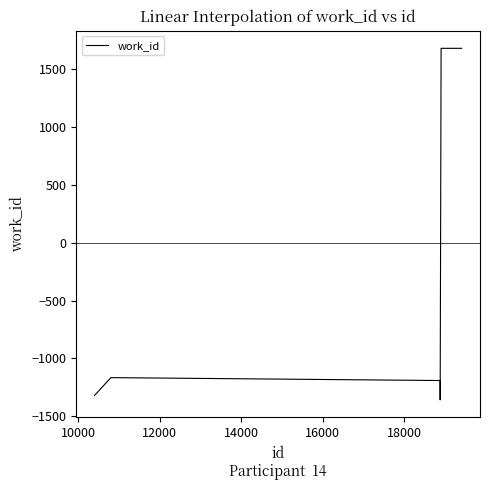

Does the chart display data point markers on the line(s)?

No